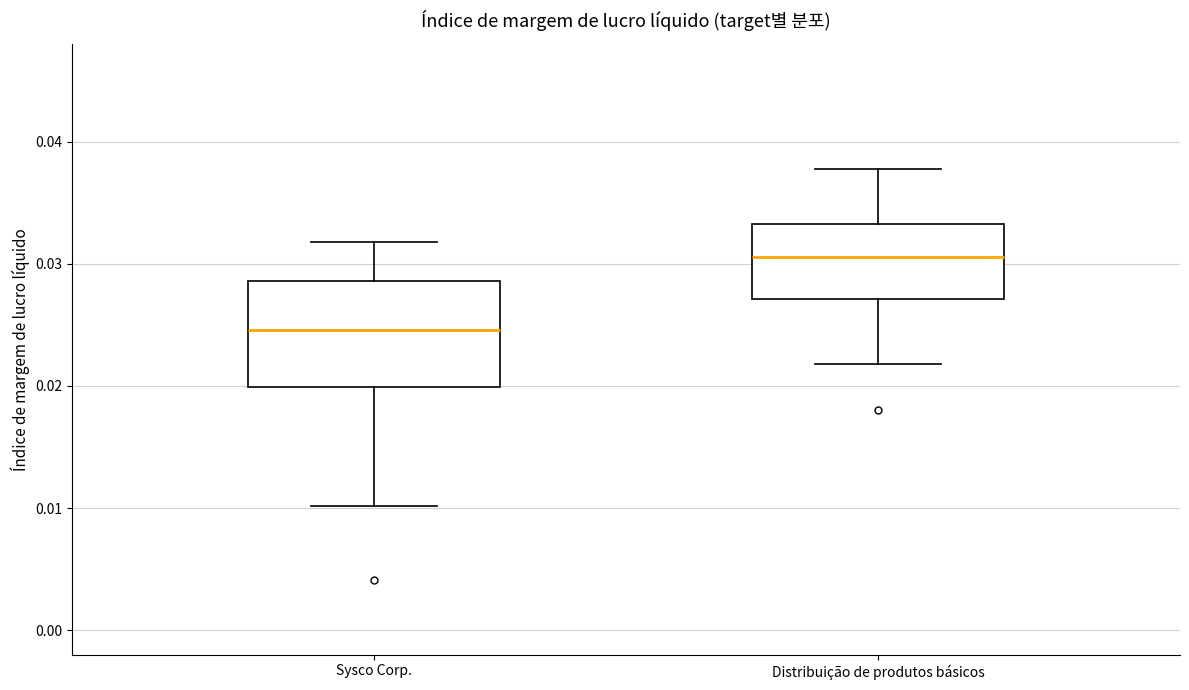

Comparing the boxes themselves (not the whiskers), which one is the tallest?

Sysco Corp.